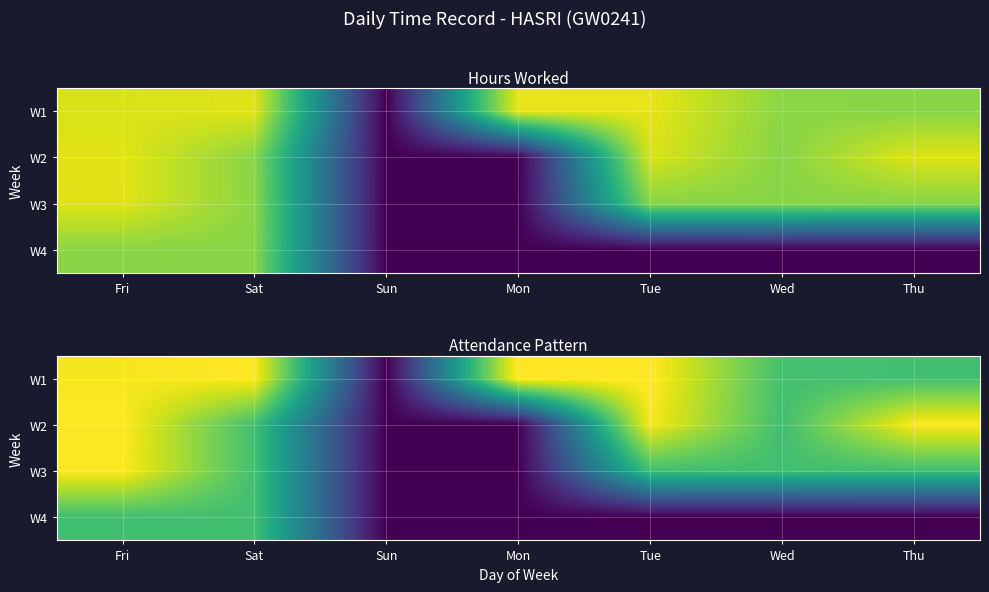

At which category is the sum across all series the highest?

Fri